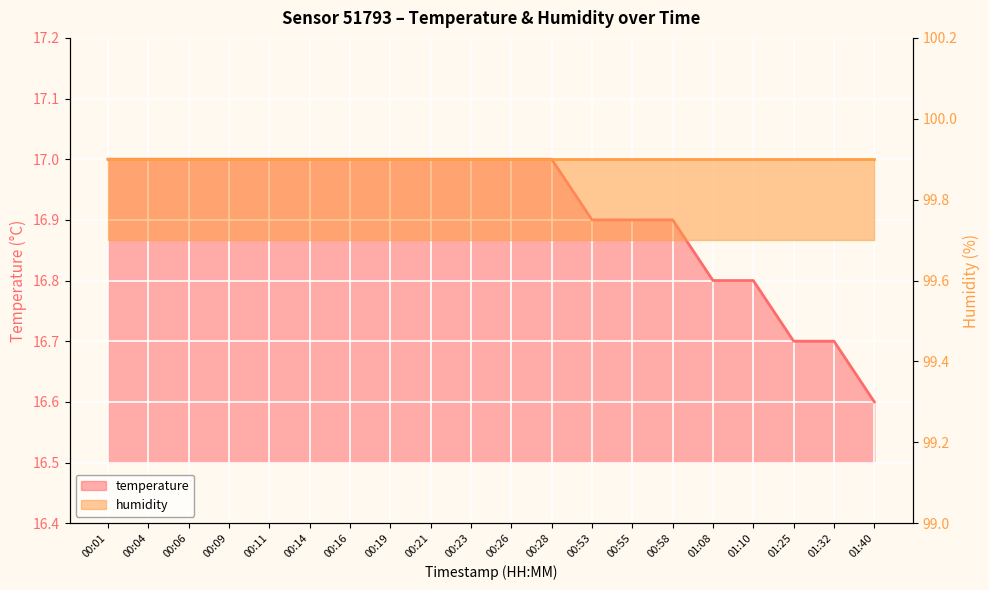

What is the sum of all values?

338.3